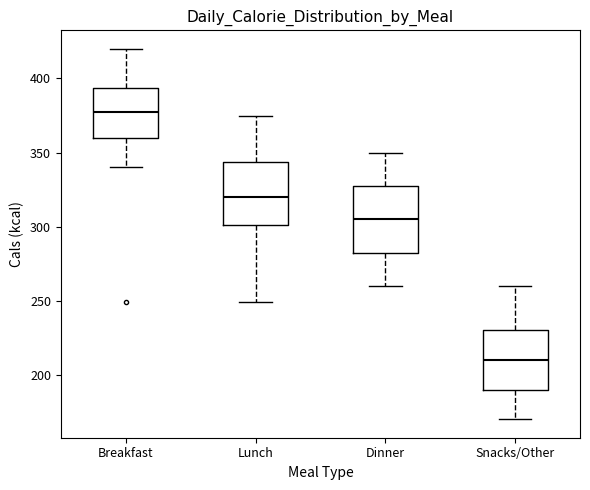

Which box has the lowest median line?

Snacks/Other